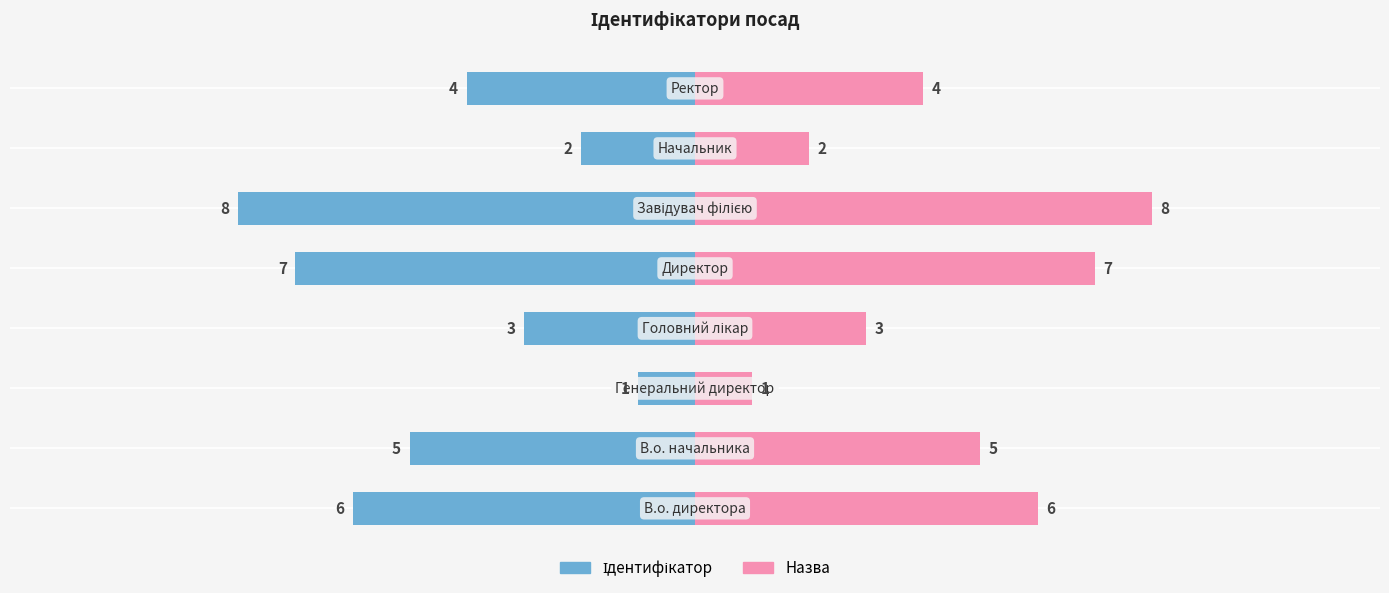

What is the value of the Назва bar at the 2nd from the left?

5